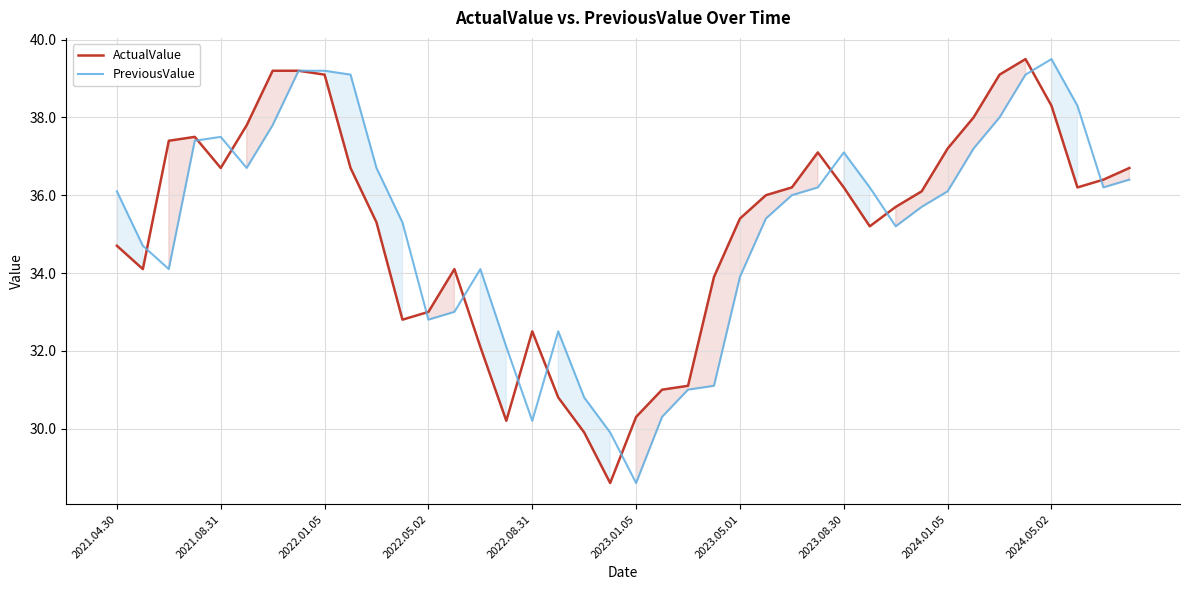

Rank the series by their average value, from lowest to highest.

PreviousValue, ActualValue